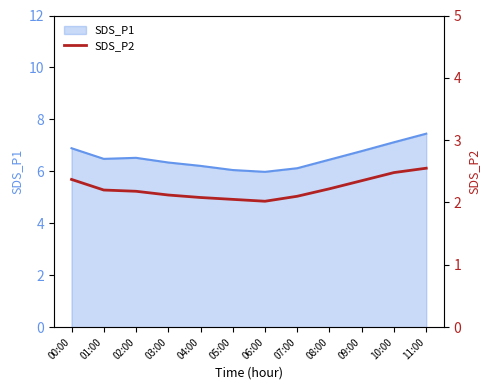

What is the label of the 2nd point from the left?

01:00